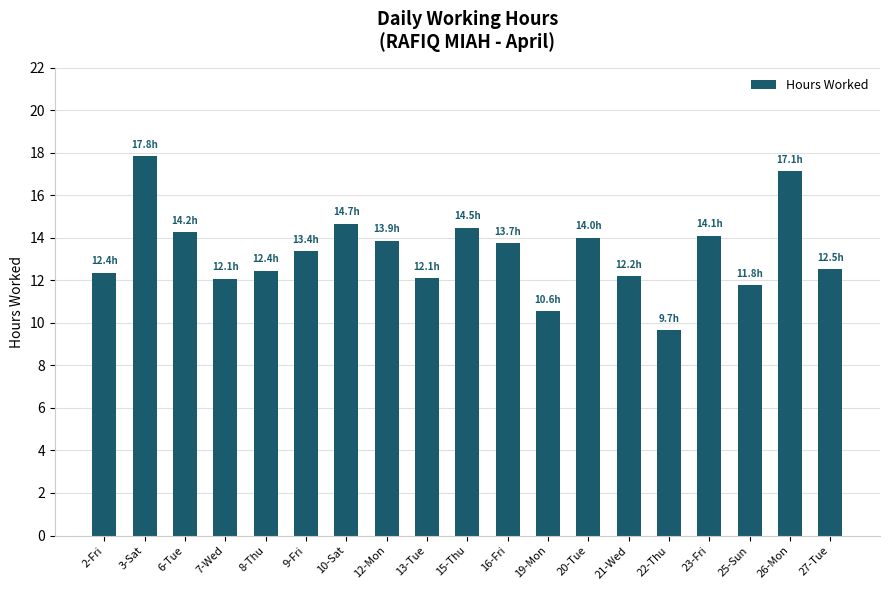

Which has a higher value, 9-Fri or 13-Tue?

9-Fri